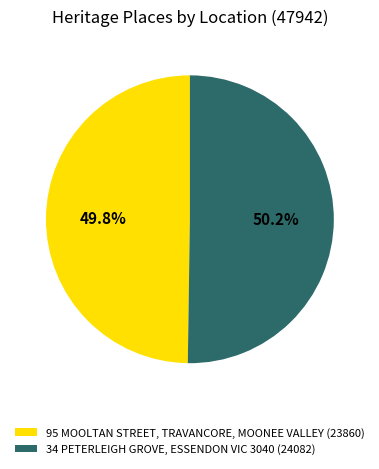

How many slices are in this pie chart?

2